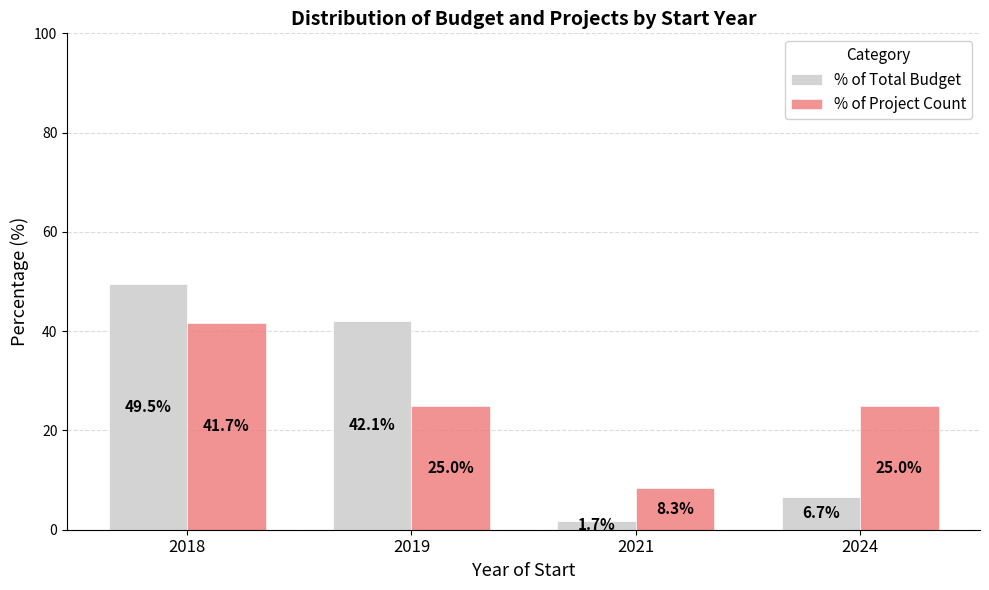

The % of Project Count series shows 2.4 at 2021. True or false?

False